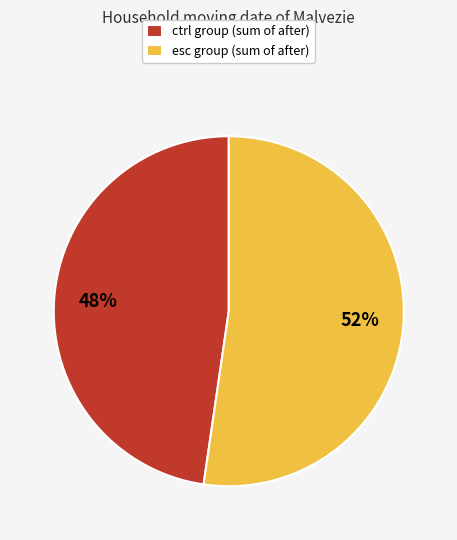

Count the number of slices in the pie.

2